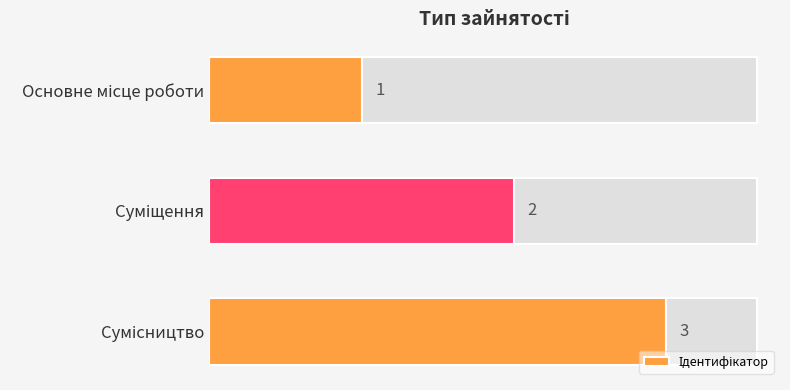

Reading top to bottom, what are all the values shown in this chart?

1	2	3